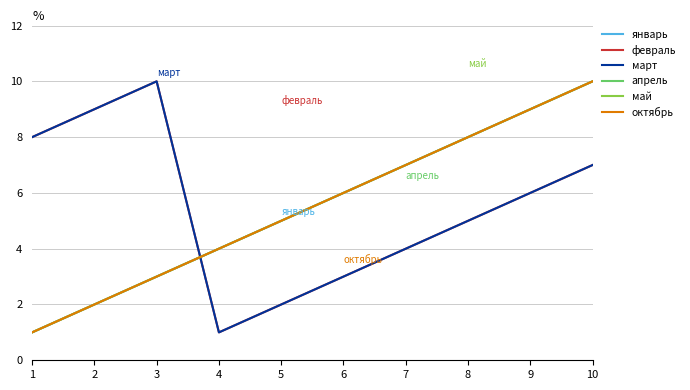

True or false: январь has more than 2 points higher than both neighbors.

False